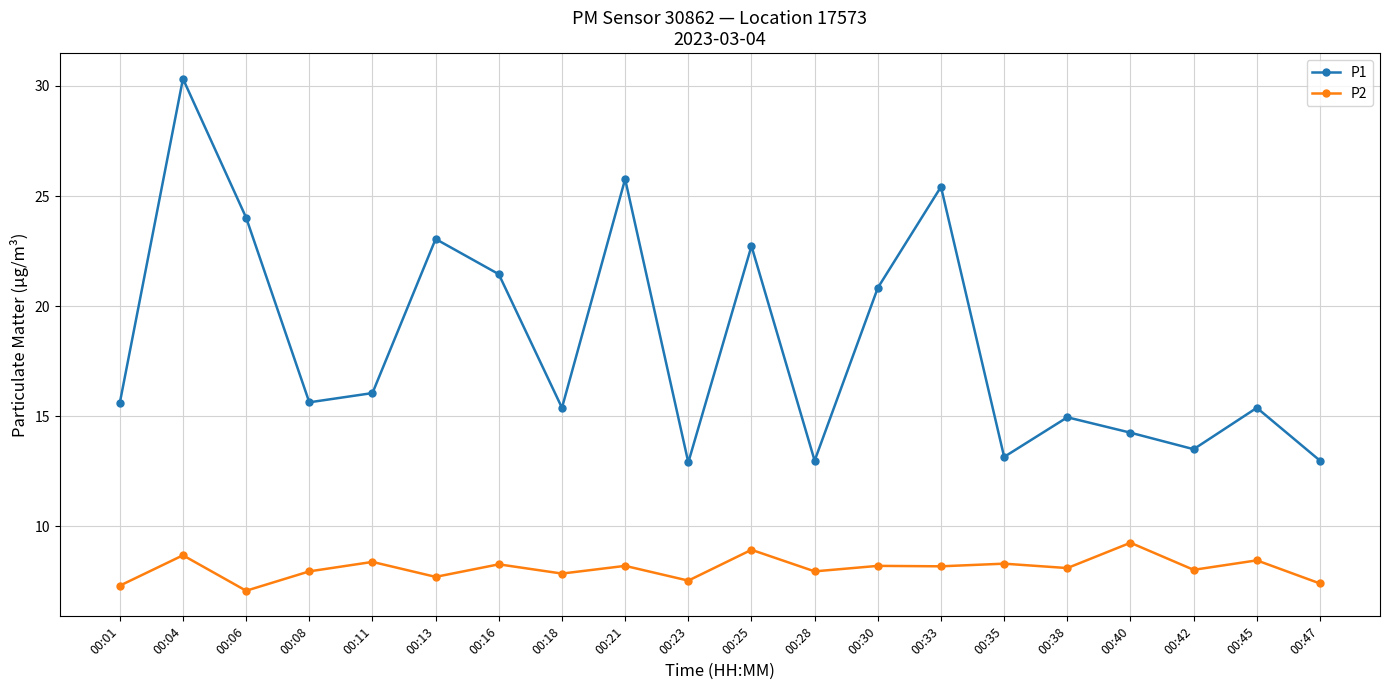

List the series in order of their overall mean, lowest first.

P2, P1